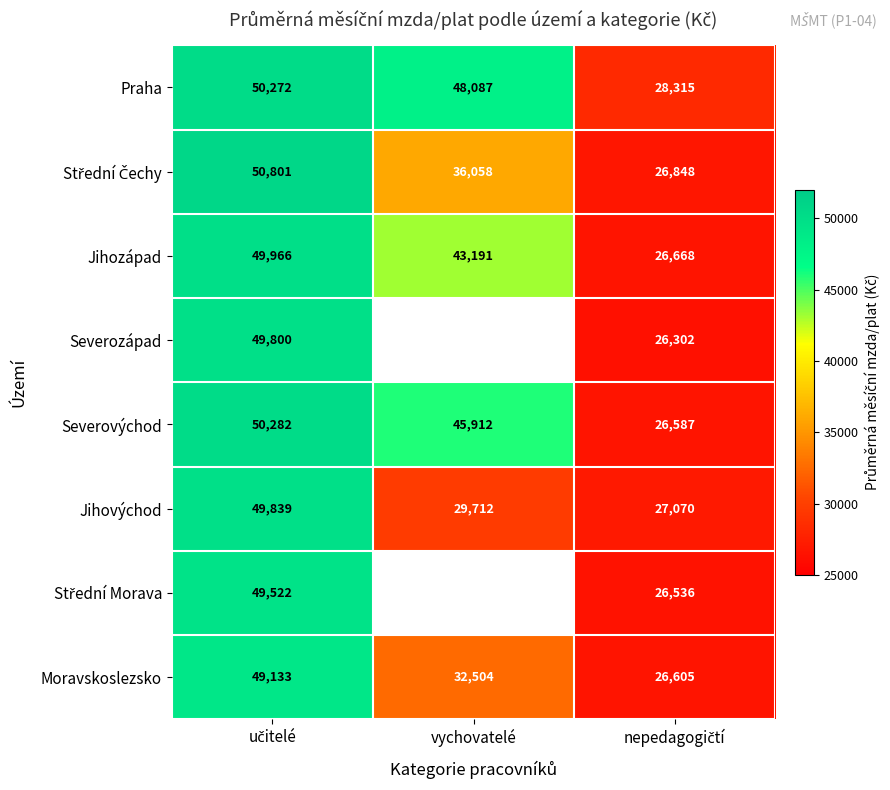

Is the value of Moravskoslezsko at vychovatelé greater than the value of Praha at vychovatelé?

No